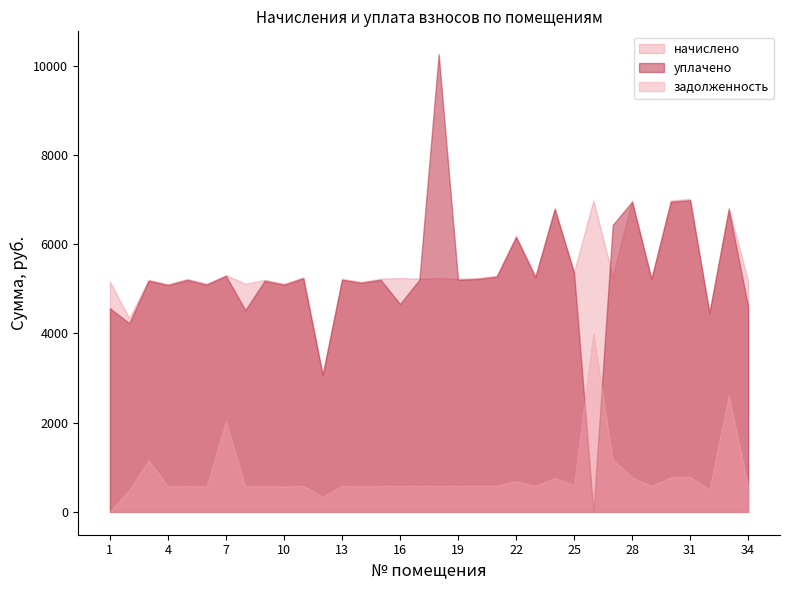

Where do уплачено and начислено first cross each other?

17 and 18